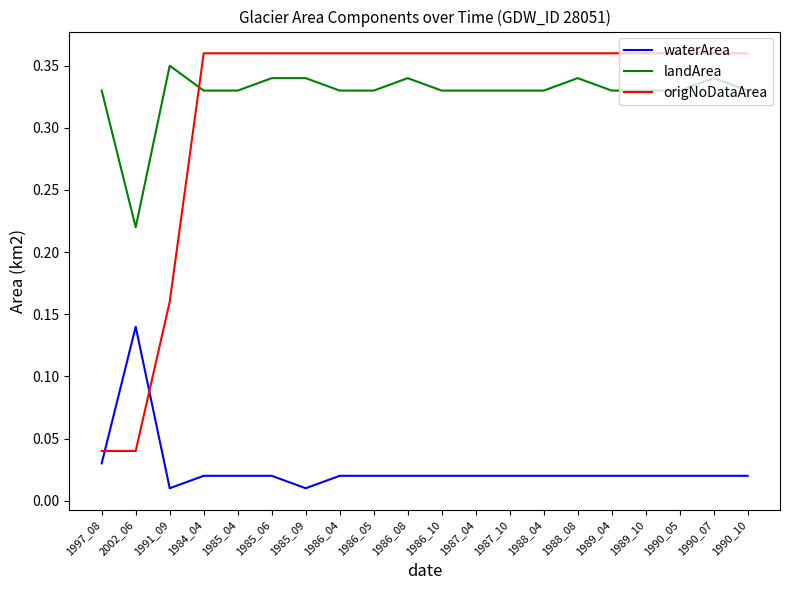

Which series has the widest spread of values?

origNoDataArea